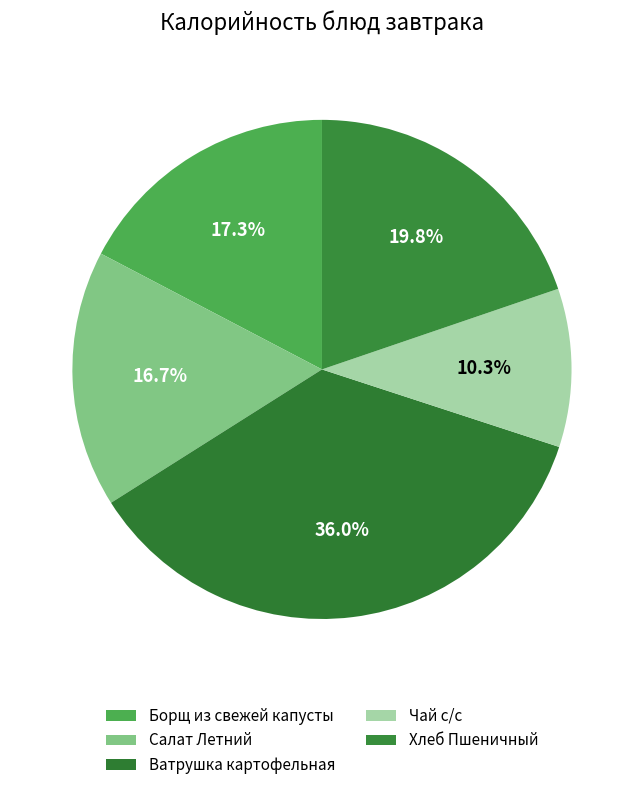

To the nearest percent, what is the combined percentage of Хлеб Пшеничный and Салат Летний?

36%